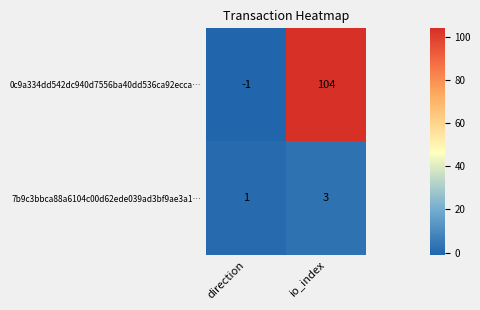

Rank the series by their maximum value, from highest to lowest.

0c9a334dd542dc940d7556ba40dd536ca92ecca…, 7b9c3bbca88a6104c00d62ede039ad3bf9ae3a1…